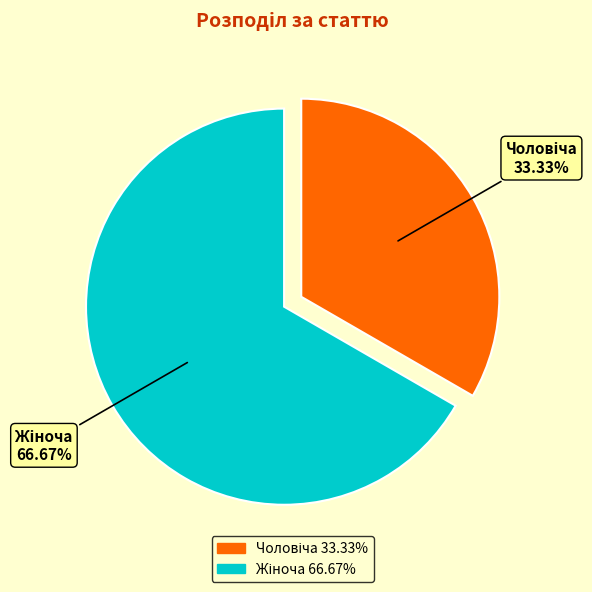

Is there any slice that represents more than half of the pie?

Yes